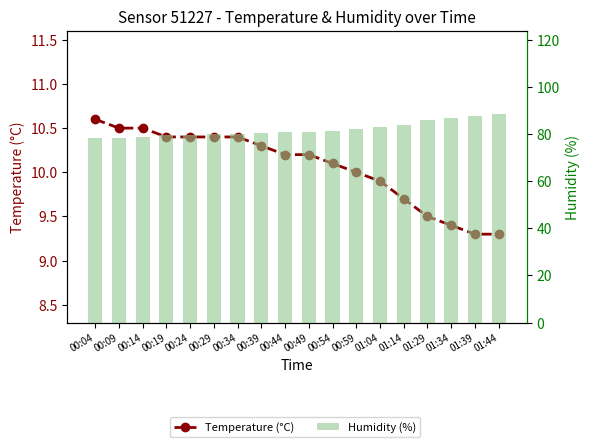

Reading left to right, list all the values displayed in this chart.

Temperature (°C): 00:04=10.6	00:09=10.5	00:14=10.5	00:19=10.4	00:24=10.4	00:29=10.4	00:34=10.4	00:39=10.3	00:44=10.2	00:49=10.2	00:54=10.1	00:59=10.0	01:04=9.9	01:14=9.7	01:29=9.5	01:34=9.4	01:39=9.3	01:44=9.3
Humidity (%): 00:04=78.4	00:09=78.6	00:14=79.0	00:19=79.5	00:24=79.7	00:29=79.9	00:34=80.1	00:39=80.6	00:44=81.0	00:49=80.9	00:54=81.5	00:59=82.2	01:04=83.0	01:14=84.1	01:29=86.2	01:34=86.8	01:39=87.6	01:44=88.5